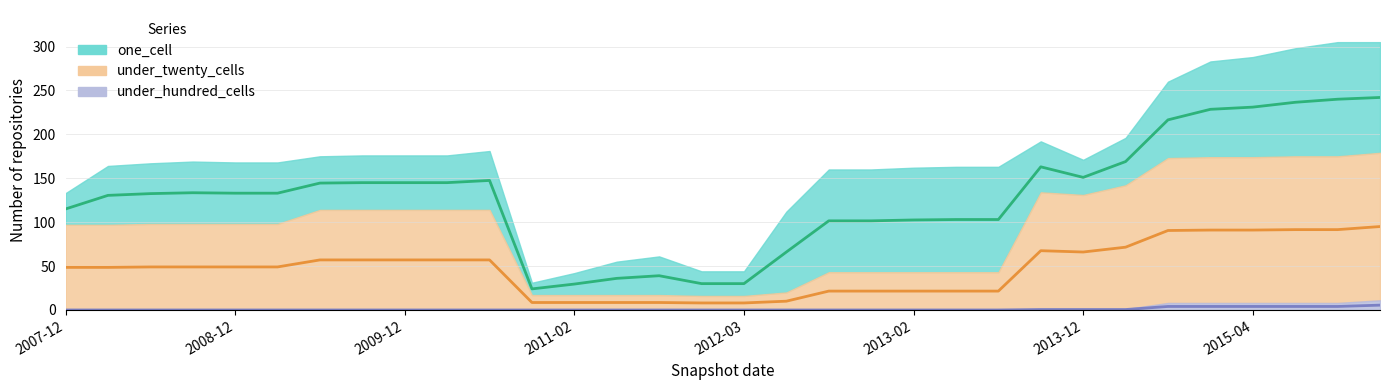

Rank the series by their average value, from lowest to highest.

under_hundred_cells, under_twenty_cells, one_cell